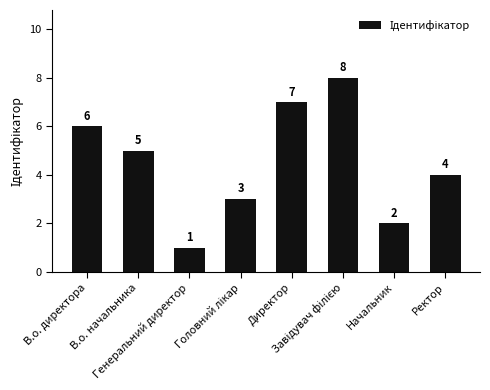

What is the sum of all values?

36